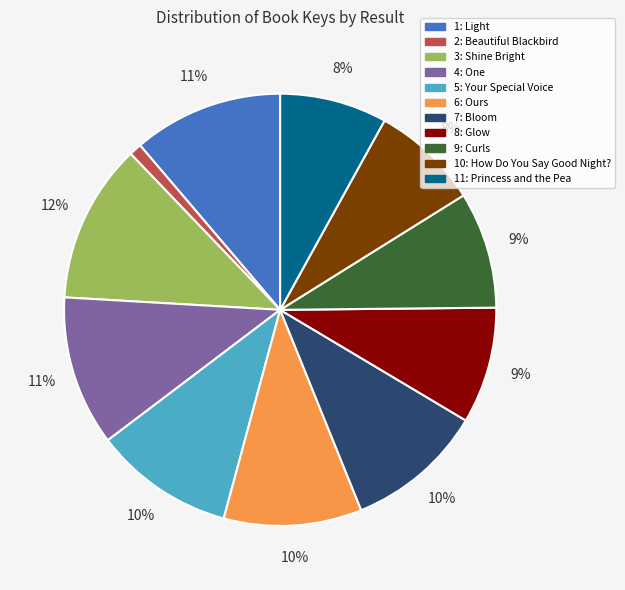

Approximately how many times larger is the value at 9: Curls compared to 4: One?

0.8